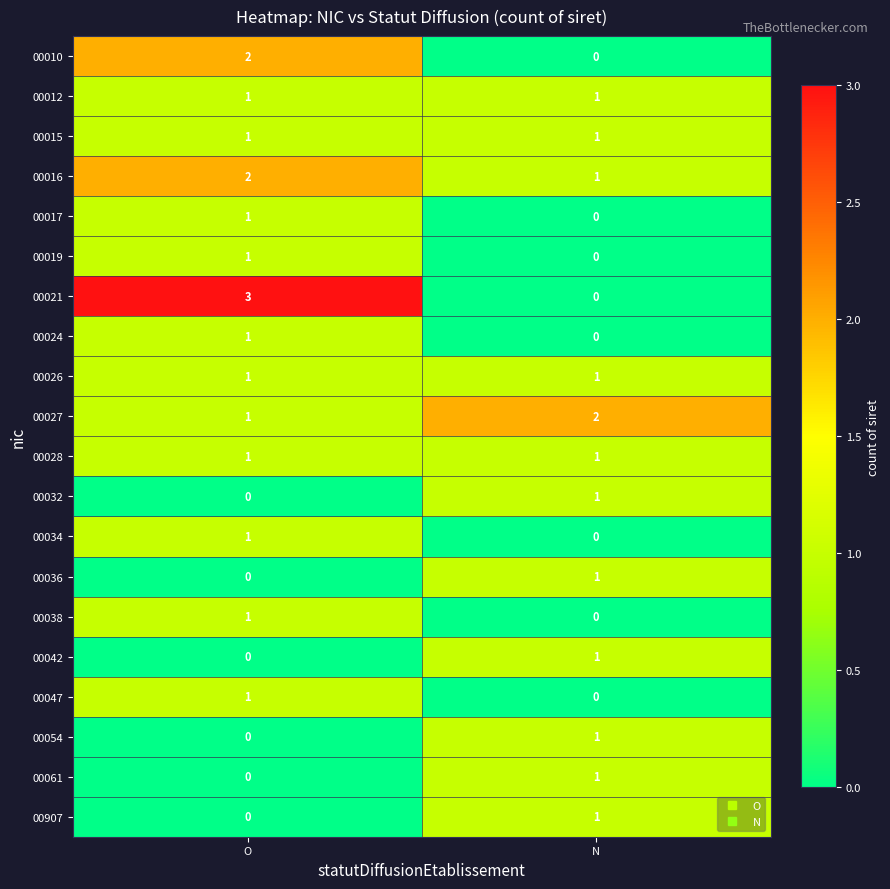

At which category is the sum across all series the highest?

O